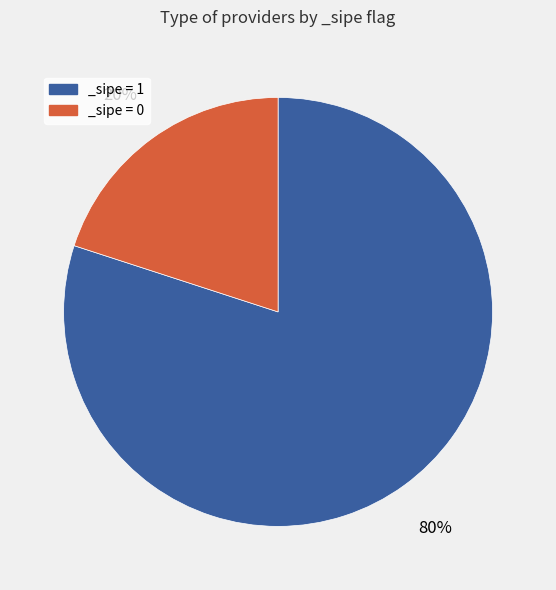

What is the largest slice in the pie chart?

_sipe = 1